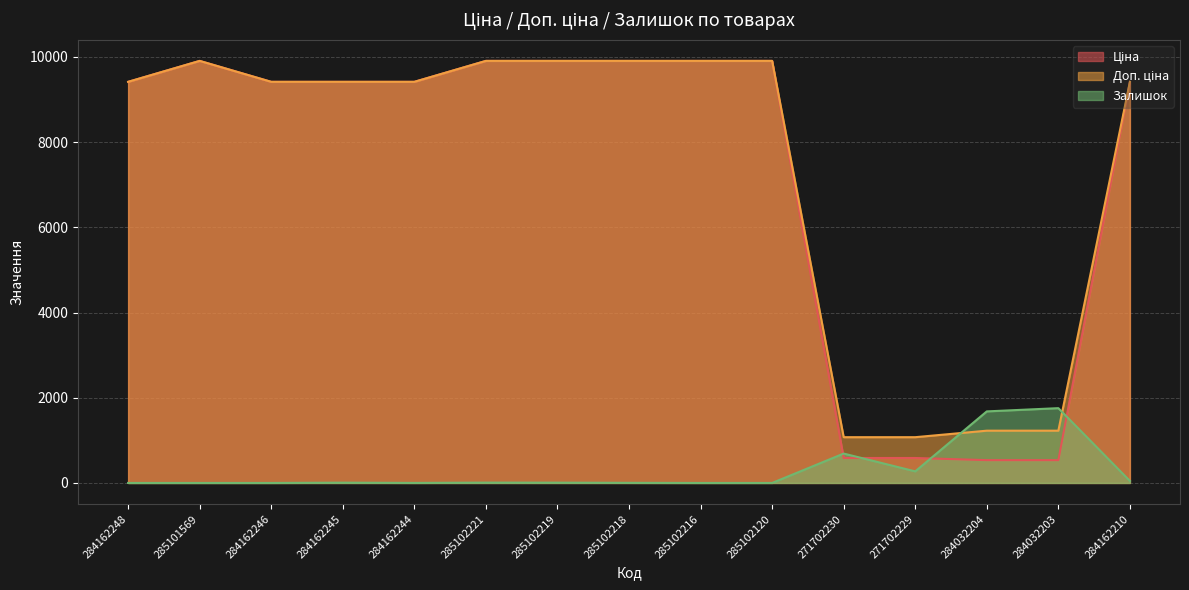

Where do Доп. ціна and Залишок first cross each other?

271702229 and 284032204